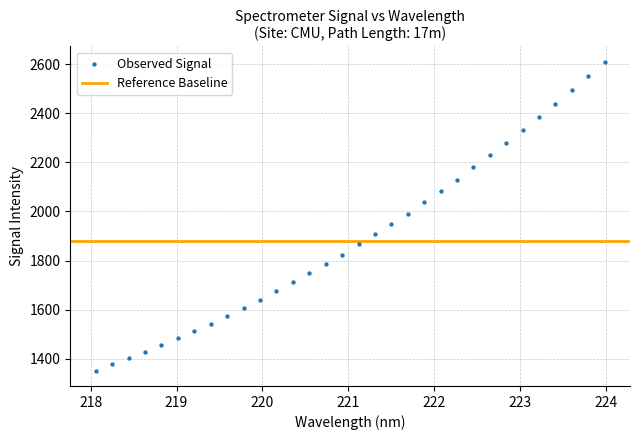

What is the range of X values (max minus min)?

5.9